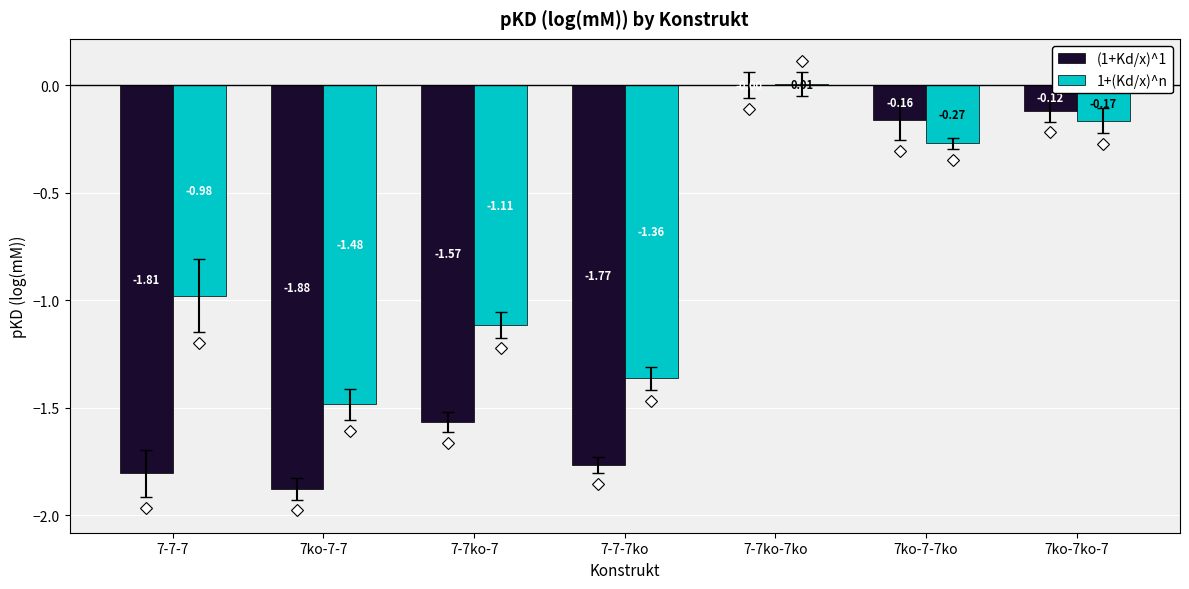

What is the sum of the 1+(Kd/x)^n values at 7-7-7 and 7-7-7ko?

-2.3